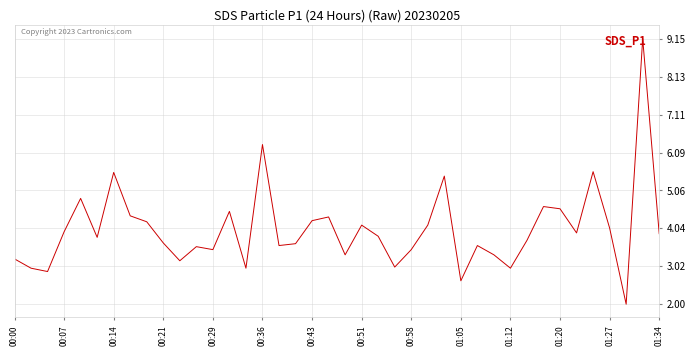

What is the sum of all values?

160.6